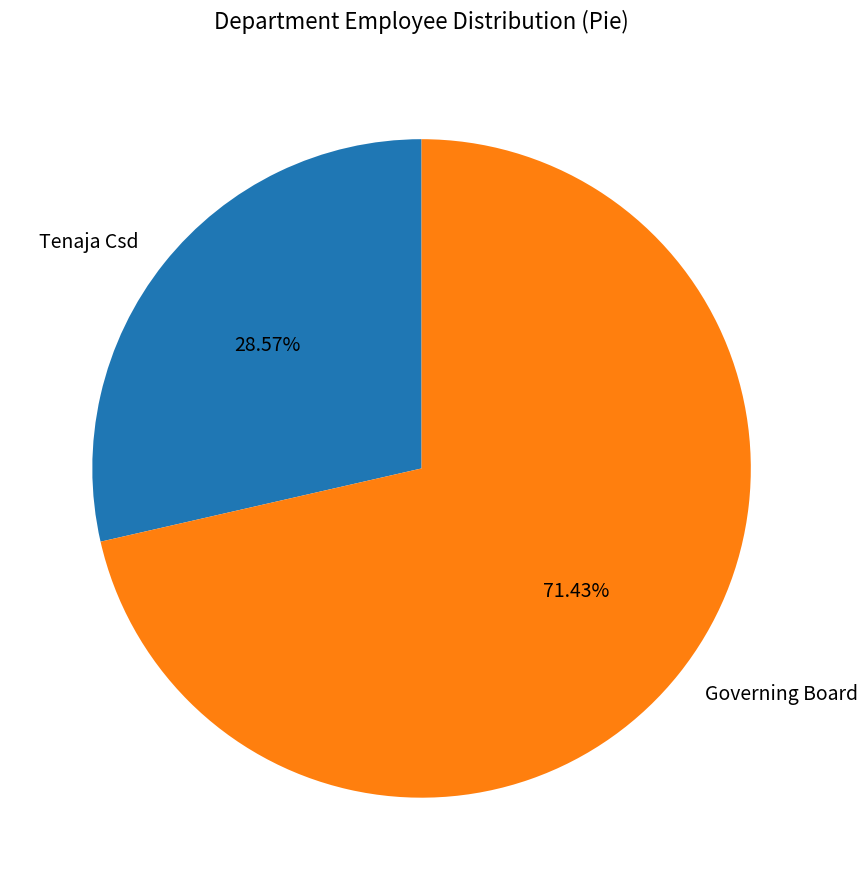

Is it true that Tenaja Csd is 29% of the pie?

True